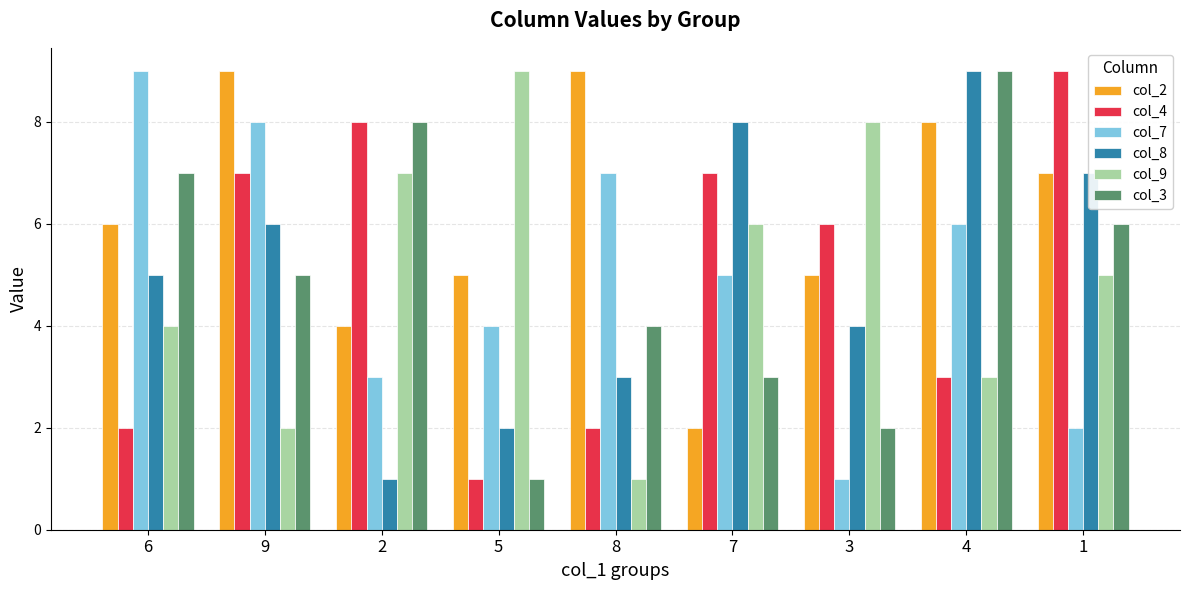

Reading right to left, transcribe all the data shown in this chart.

col_2: 1=7	4=8	3=5	7=2	8=9	5=5	2=4	9=9	6=6
col_4: 1=9	4=3	3=6	7=7	8=2	5=1	2=8	9=7	6=2
col_7: 1=2	4=6	3=1	7=5	8=7	5=4	2=3	9=8	6=9
col_8: 1=7	4=9	3=4	7=8	8=3	5=2	2=1	9=6	6=5
col_9: 1=5	4=3	3=8	7=6	8=1	5=9	2=7	9=2	6=4
col_3: 1=6	4=9	3=2	7=3	8=4	5=1	2=8	9=5	6=7